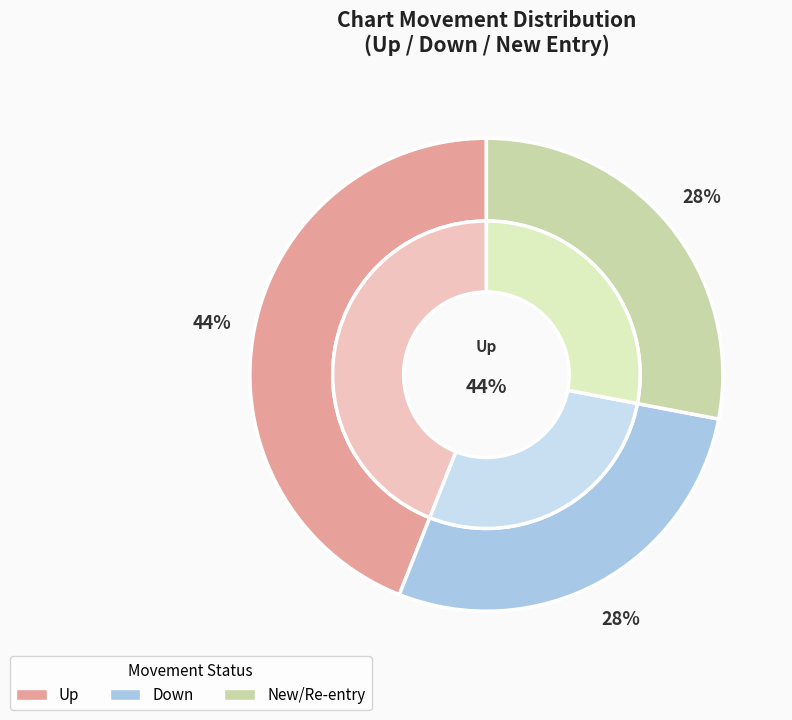

Count the number of slices in the pie.

3